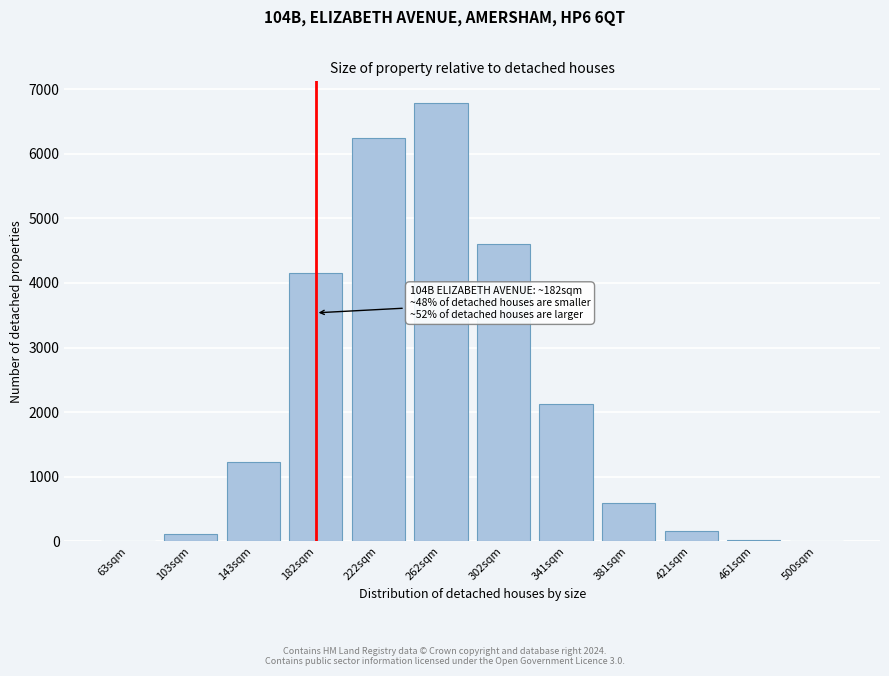

Is it true that the value at 222sqm is 9452.5?

False